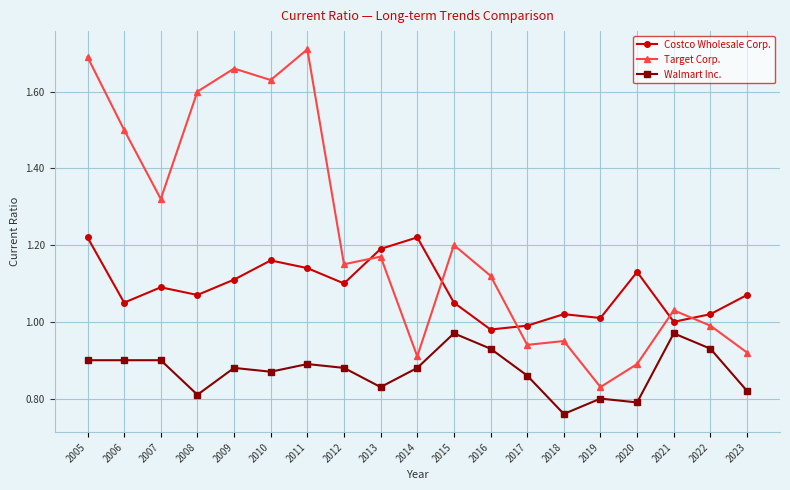

What is the value of the Target Corp. point at the 2nd from the left?

1.5